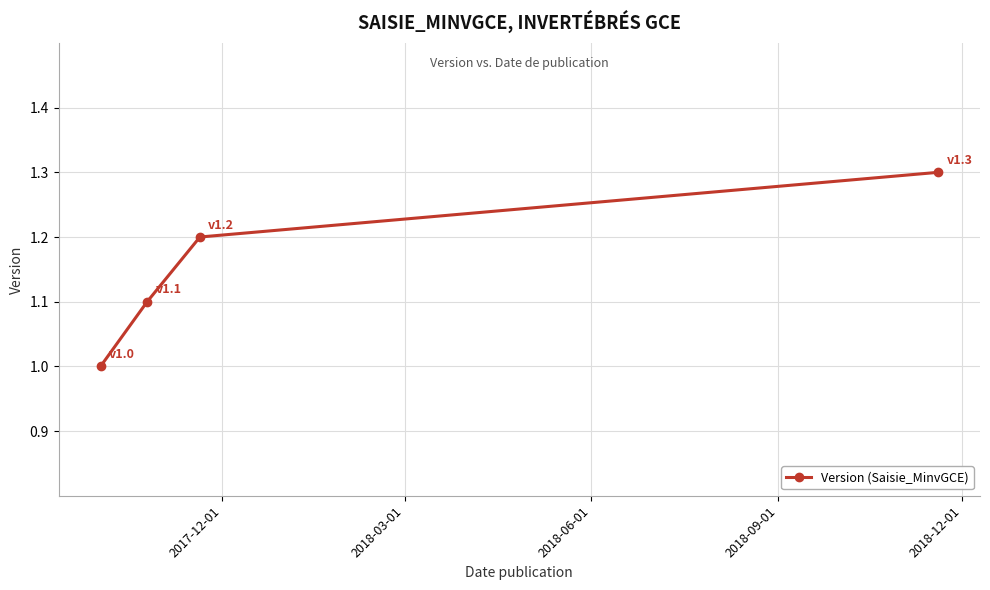

Reading right to left, transcribe all the data shown in this chart.

1.3	1.2	1.1	1.0